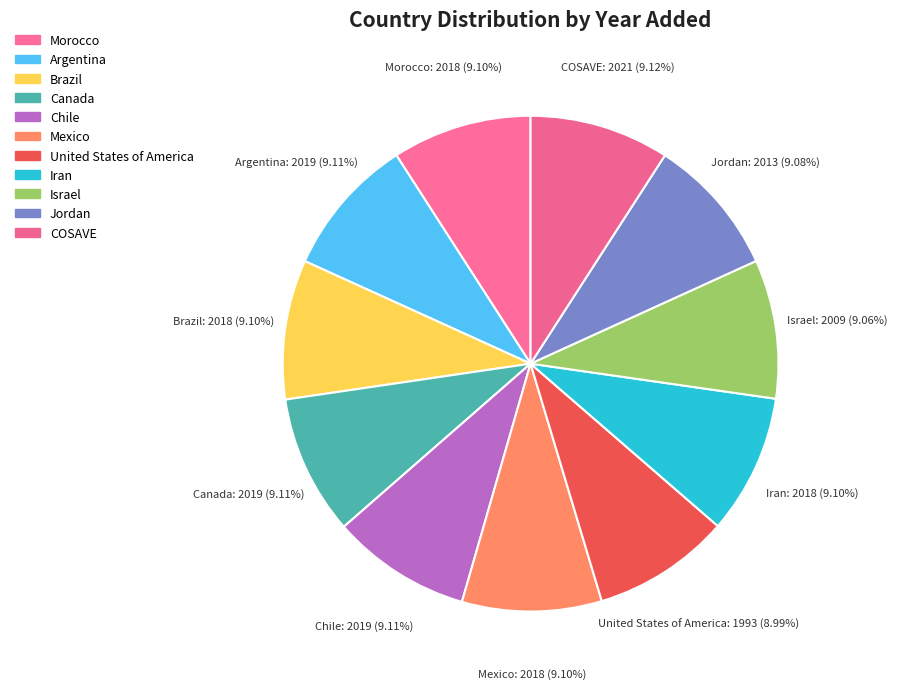

What percentage is the Chile slice, to the nearest percent?

9%